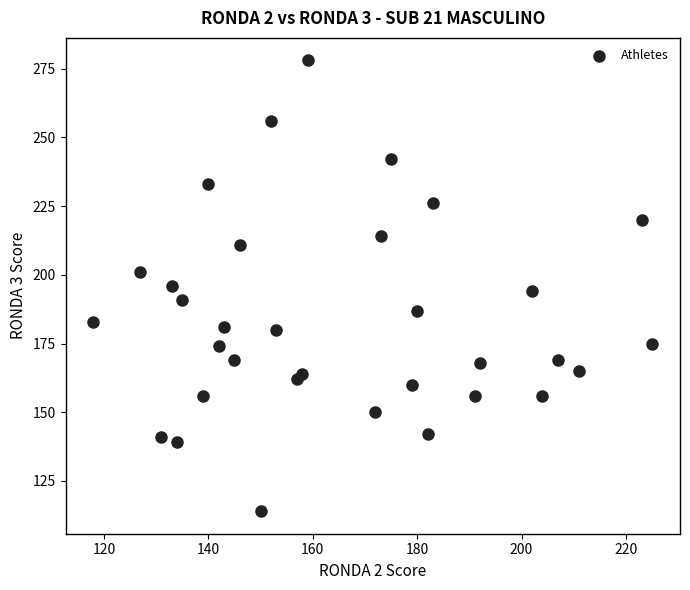

What is the range of X values (max minus min)?

107